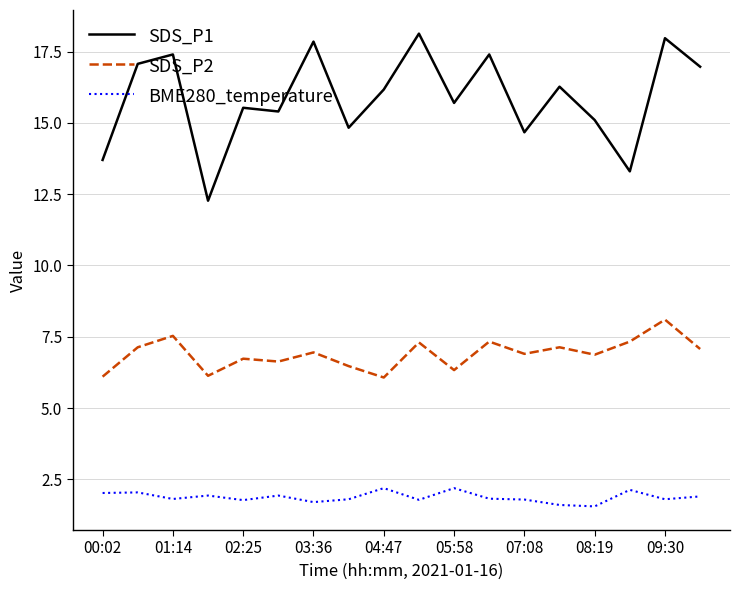

Which series has the largest total across all categories?

SDS_P1